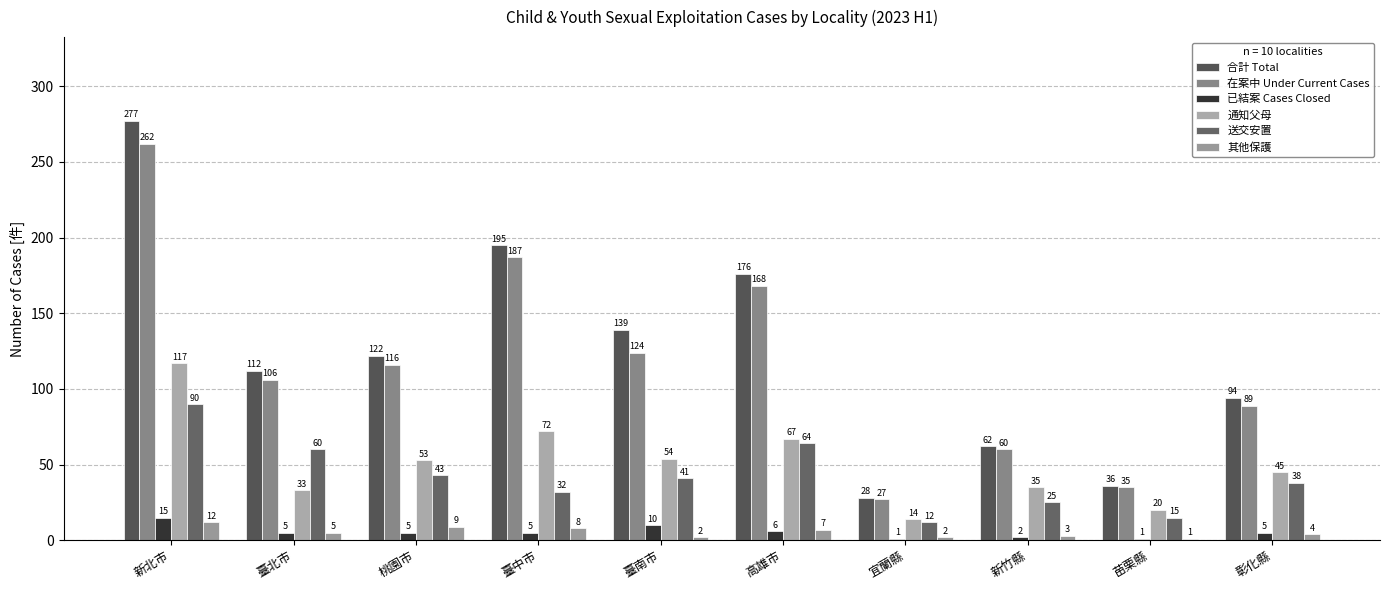

What is the sum of all 送交安置 values?

420